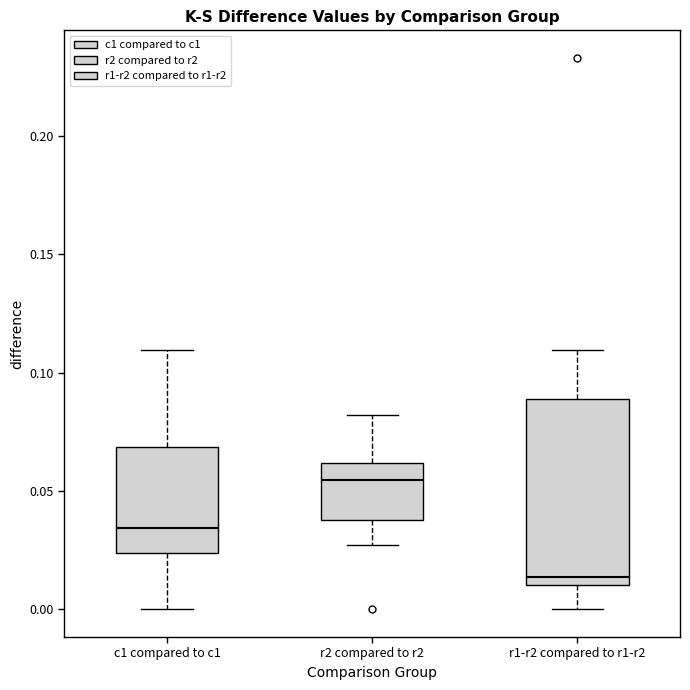

Which box is the tallest, from its lower edge to its upper edge?

r1-r2 compared to r1-r2